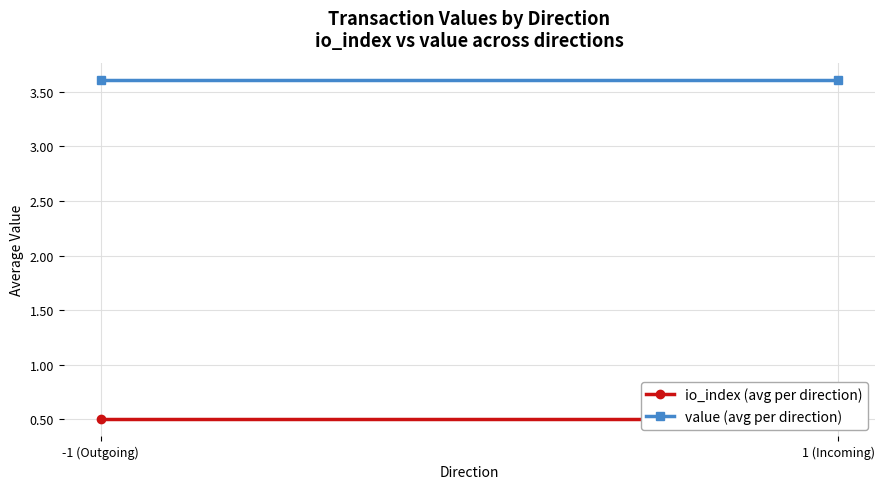

Reading left to right, what are all the values shown in this chart?

io_index (avg per direction): 0.5	0.5
value (avg per direction): 3.6	3.6